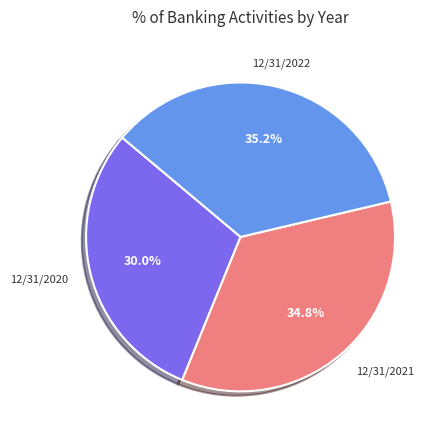

Approximately how many times larger is the value at 12/31/2020 compared to 12/31/2021?

0.9